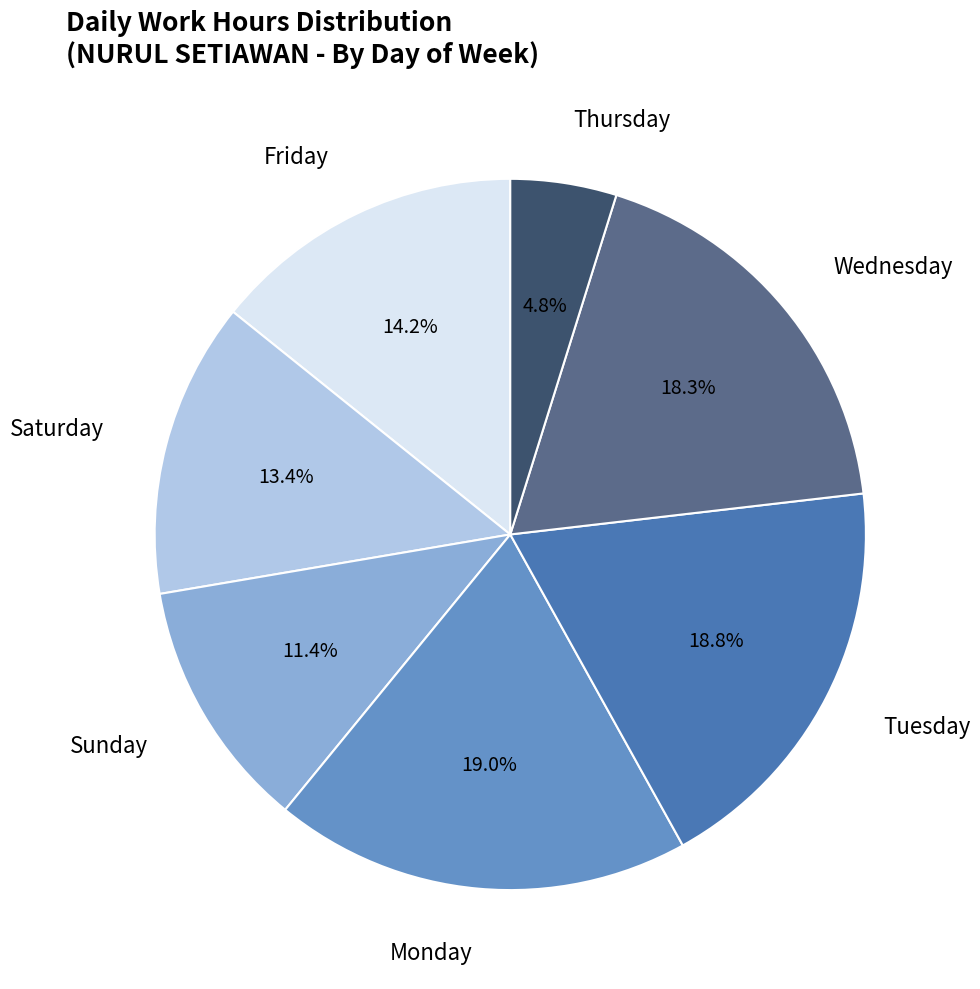

Which has a higher value, Tuesday or Sunday?

Tuesday